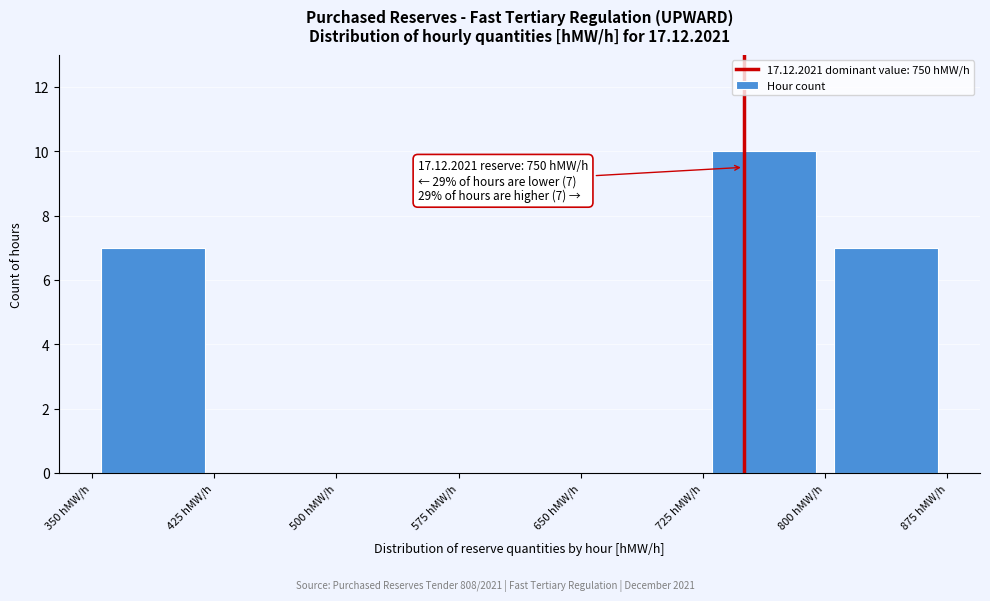

Over which range of the x-axis is the bar tallest?

725 to 800